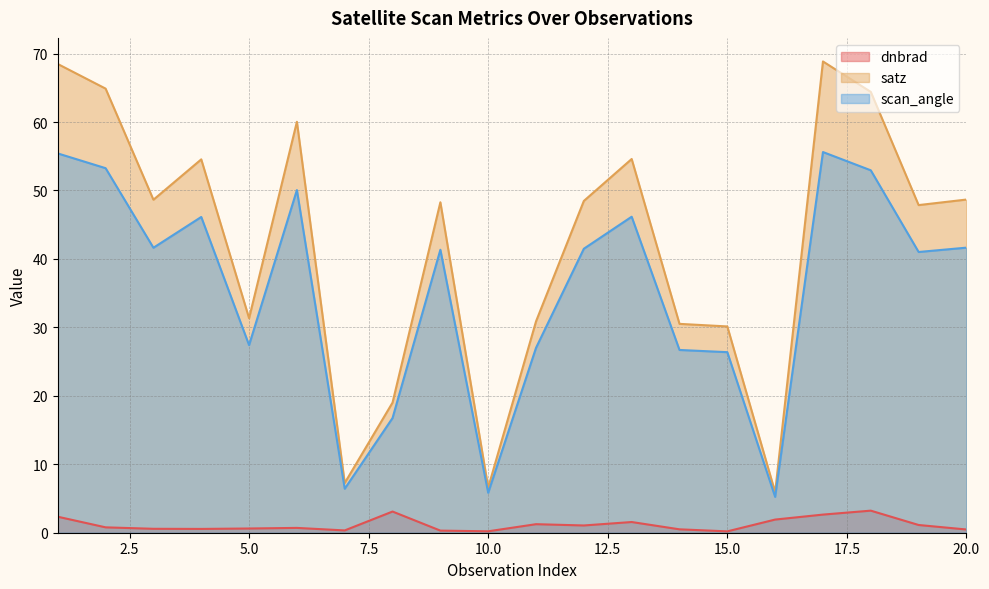

True or false: scan_angle and dnbrad cross at least once.

False